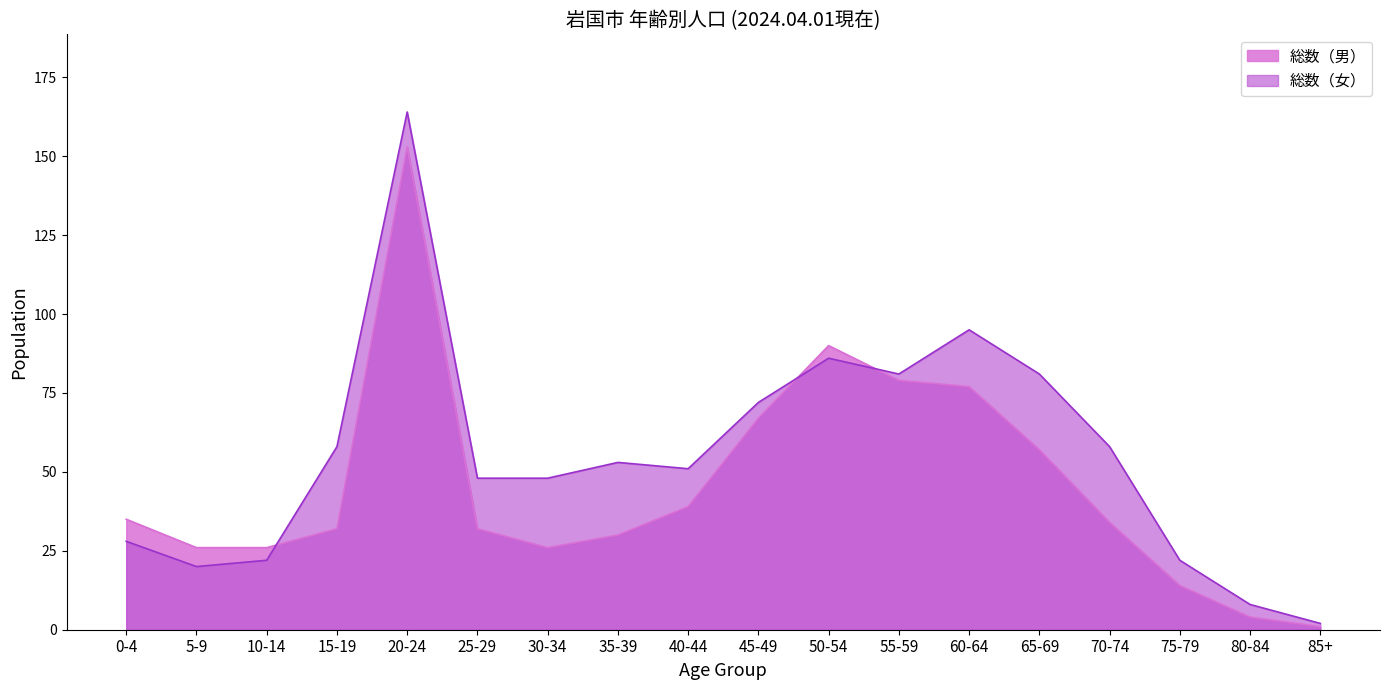

How many values in the 総数（女） series are below 53?

9